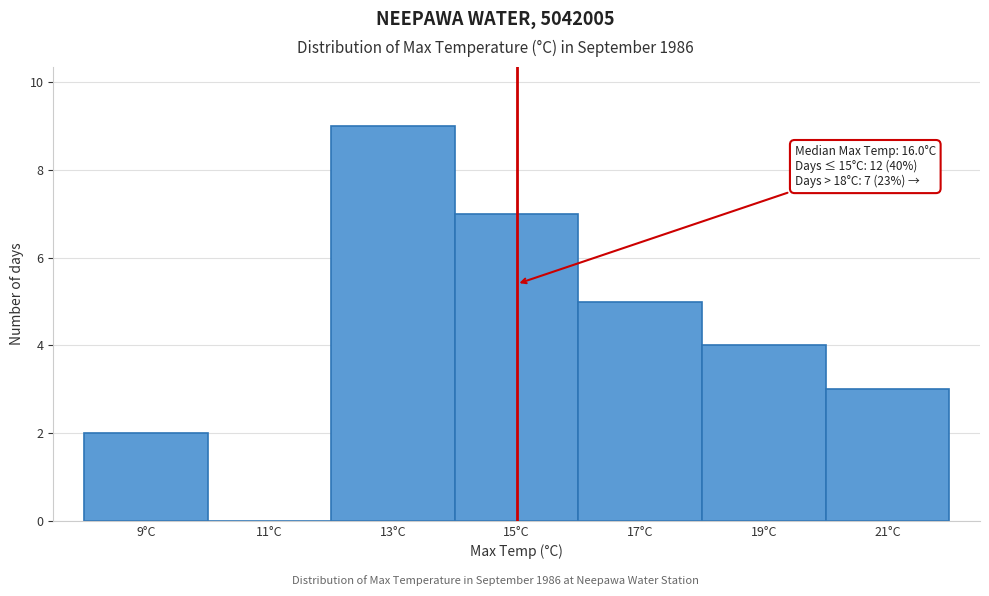

Reading right to left, list all the values displayed in this chart.

21°C=3	19°C=4	17°C=5	15°C=7	13°C=9	11°C=0	9°C=2